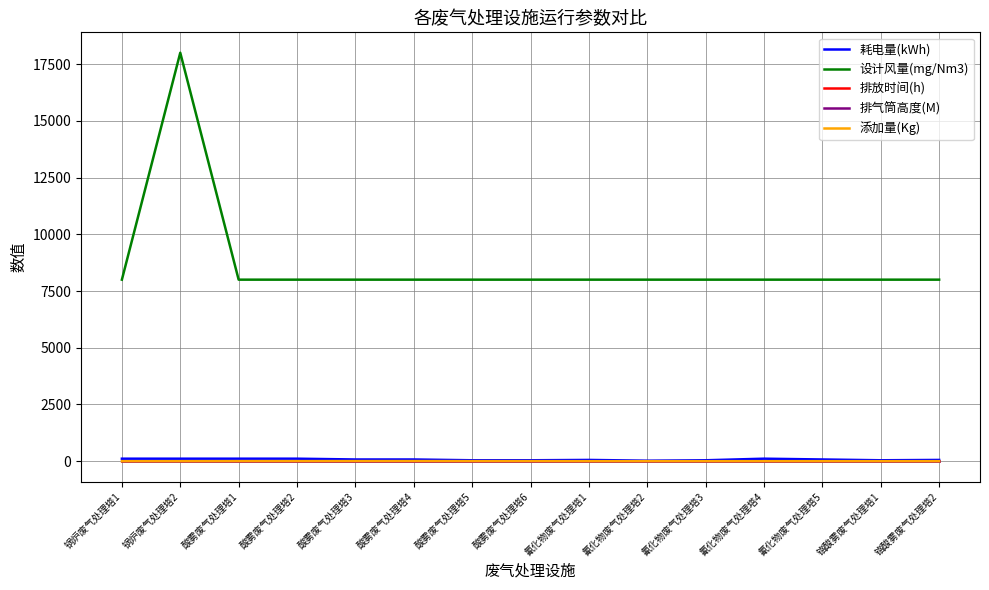

How many series are shown in this chart?

5